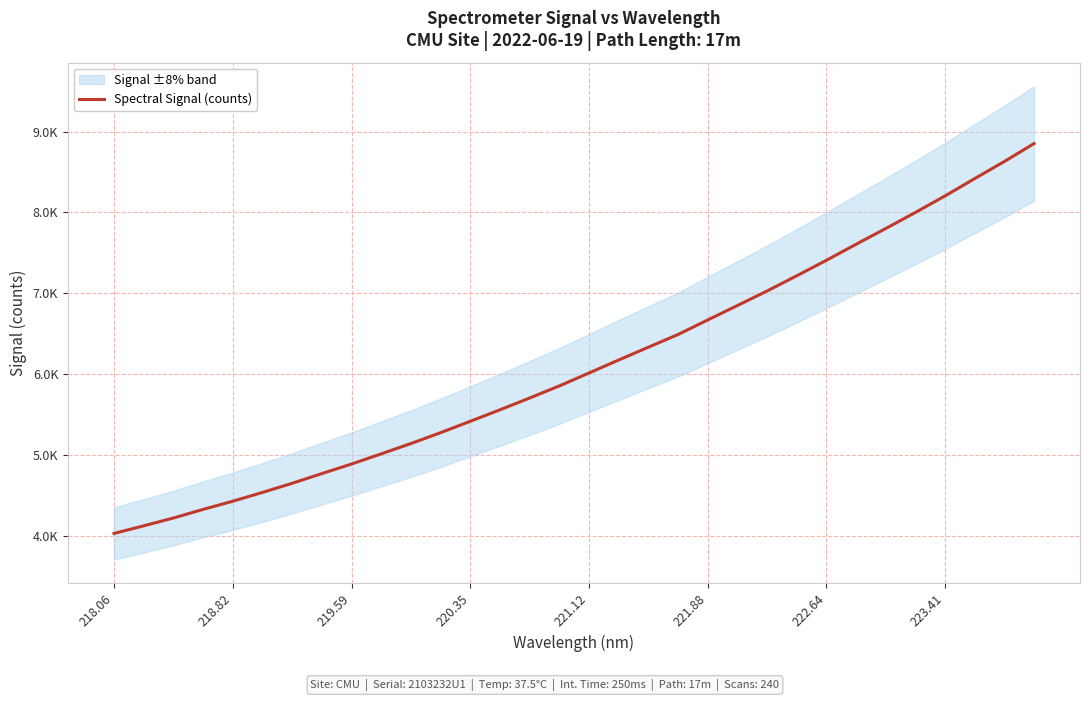

What is the label of the 32nd point from the right?

218.06